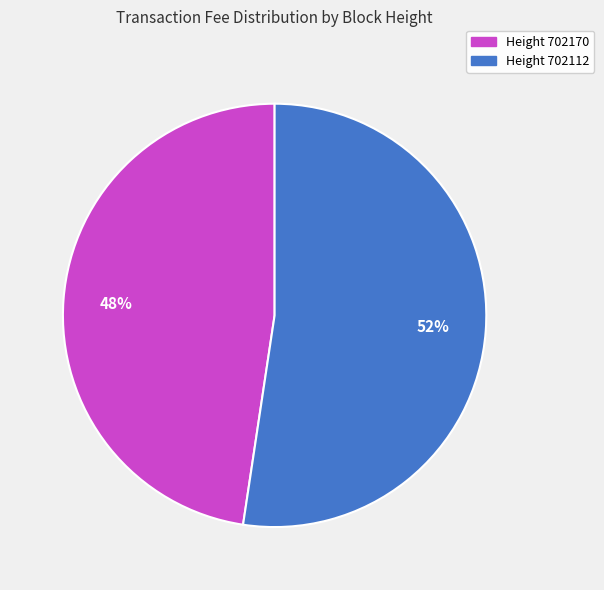

How many segments does this pie chart have?

2